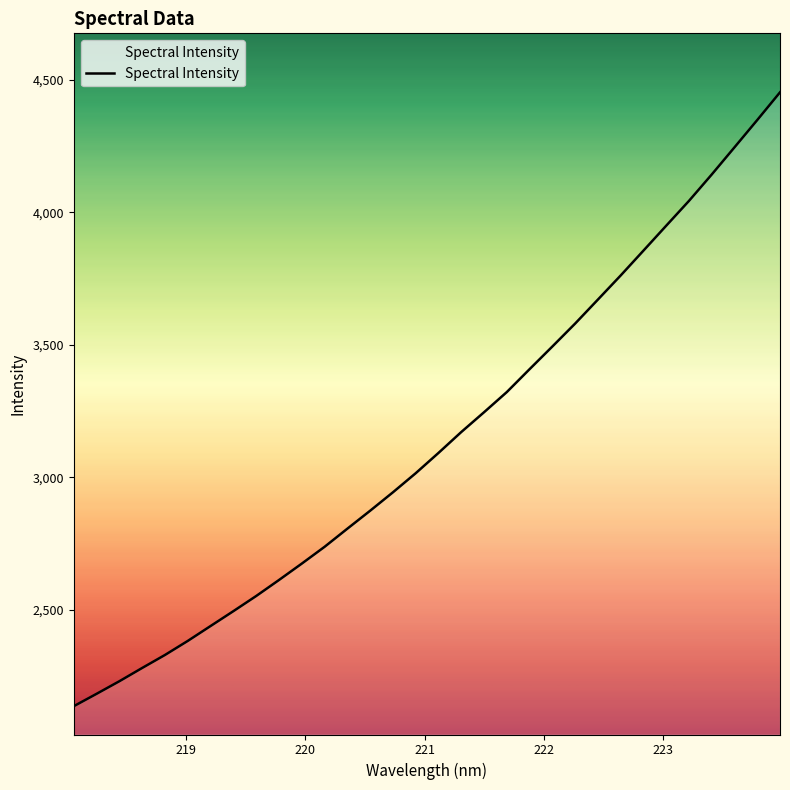

What is the difference between the maximum and minimum values?

2316.6